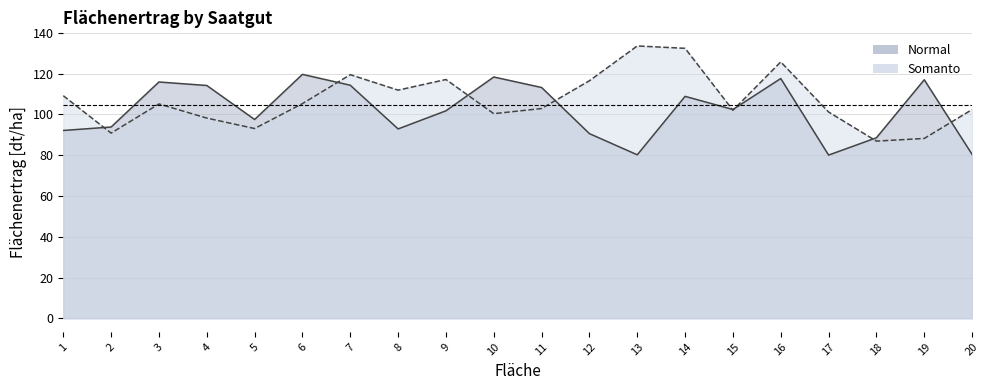

Where is Somanto nearest to the value 110?

1